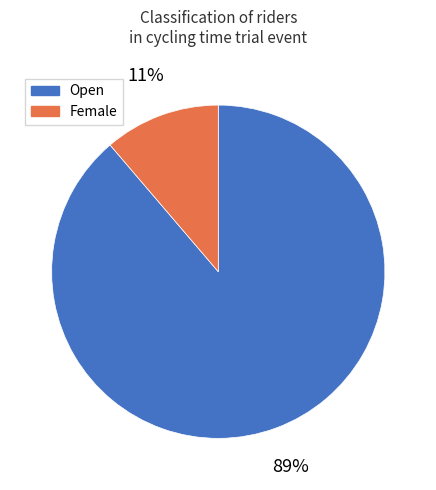

Which has a higher value, Open or Female?

Open